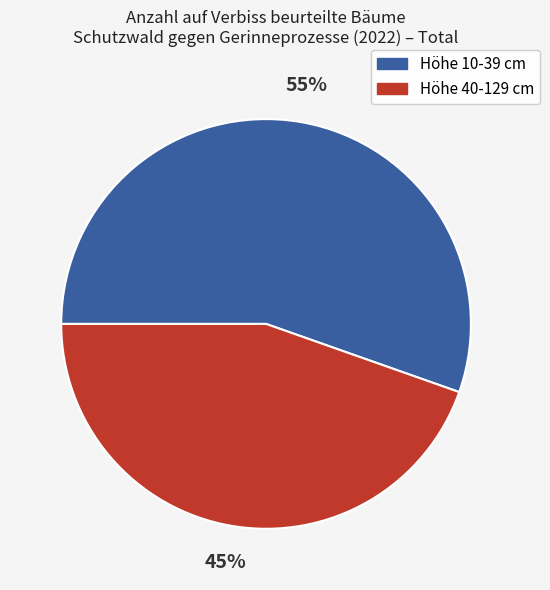

Approximately how many times larger is the value at Höhe 40-129 cm compared to Höhe 10-39 cm?

0.8